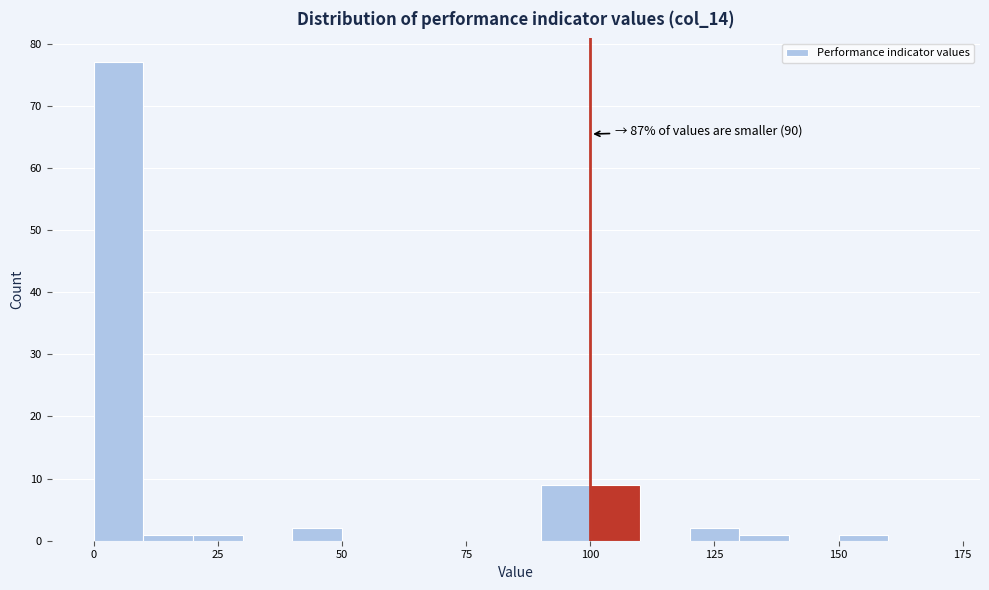

Read against the x-axis, roughly where is the centre of the tallest bar?

5